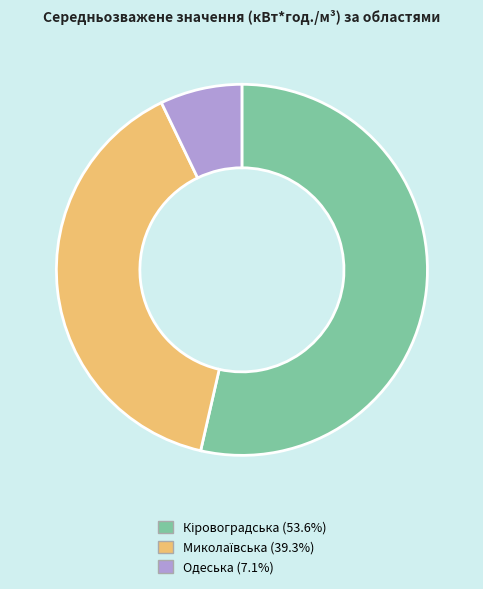

What is the smallest slice in the pie chart?

Одеська